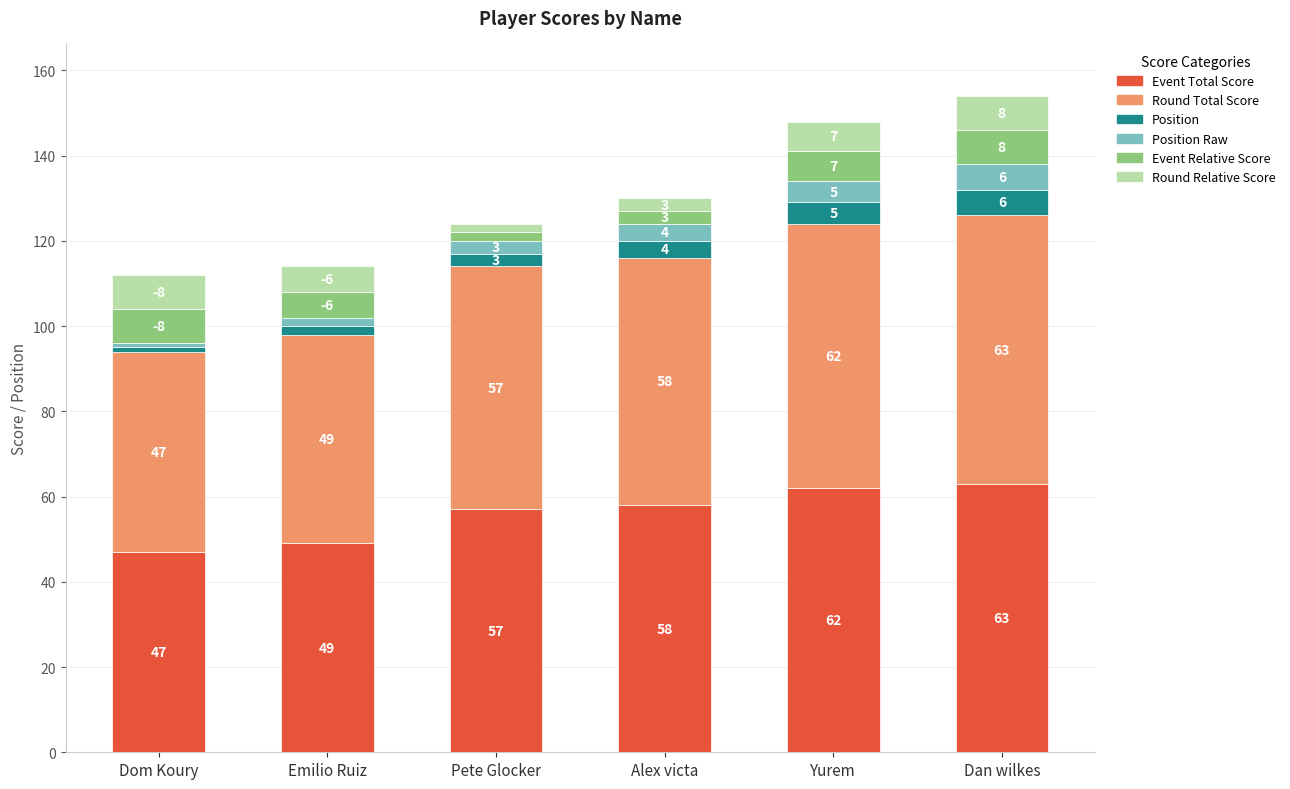

What is the total value across all series at Dom Koury?

112